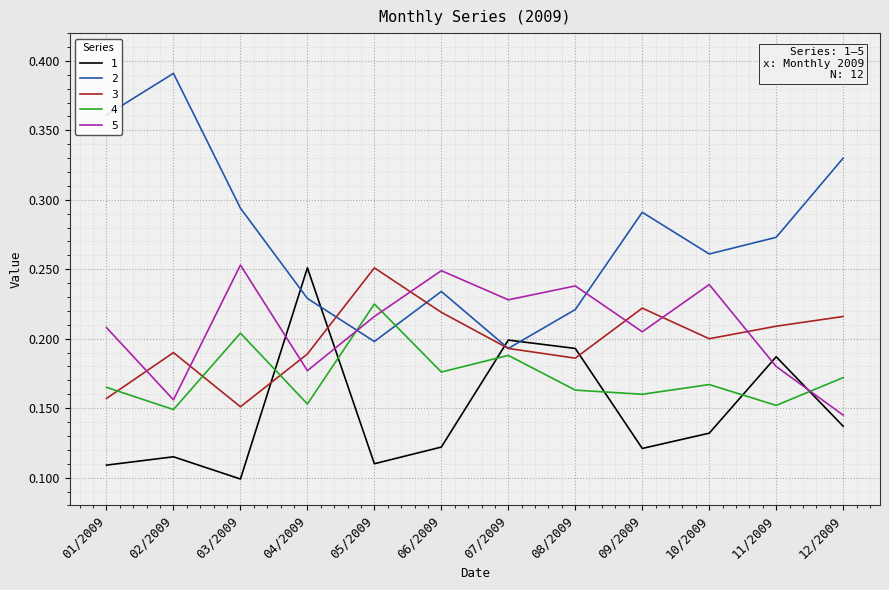

True or false: 3 and 2 intersect in this chart.

True